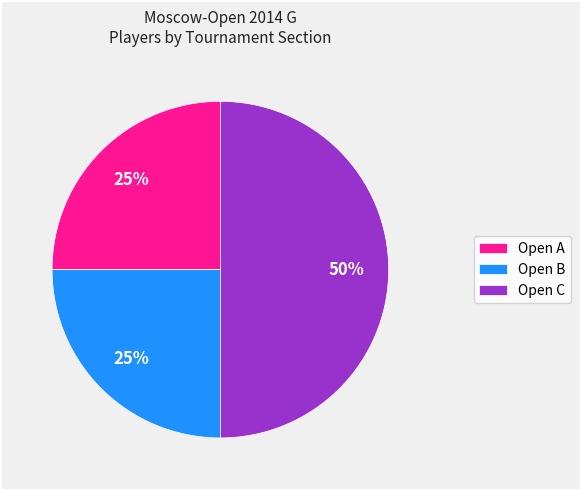

Count the number of slices in the pie.

3